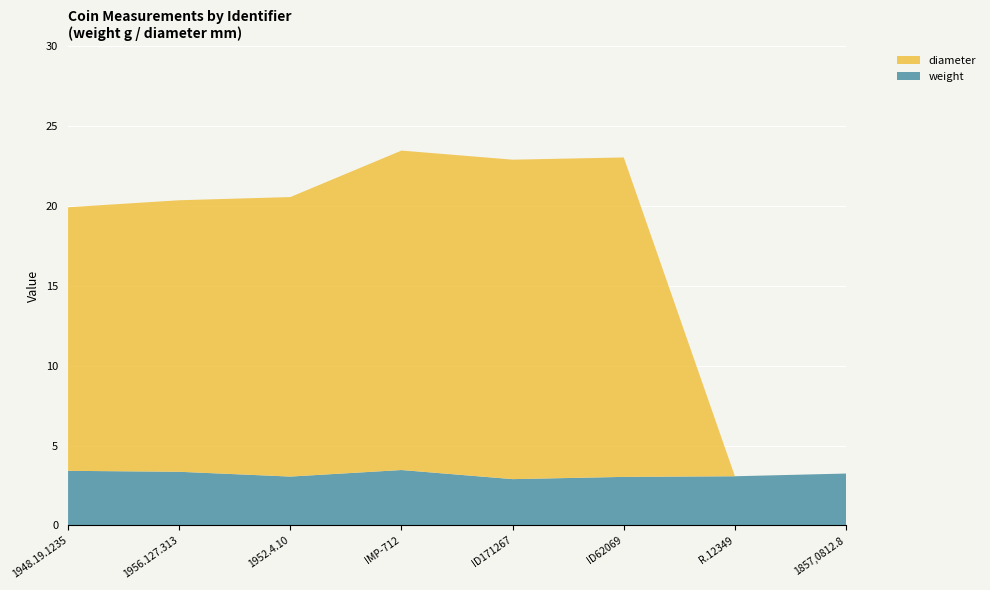

Reading right to left, transcribe all the data shown in this chart.

weight: 1857,0812.8=3.2	R.12349=3.1	ID62069=3.0	ID171267=2.9	IMP-712=3.5	1952.4.10=3.1	1956.127.313=3.4	1948.19.1235=3.4
diameter: 1857,0812.8=0.0	R.12349=0.0	ID62069=20.0	ID171267=20.0	IMP-712=20.0	1952.4.10=17.5	1956.127.313=17.0	1948.19.1235=16.5